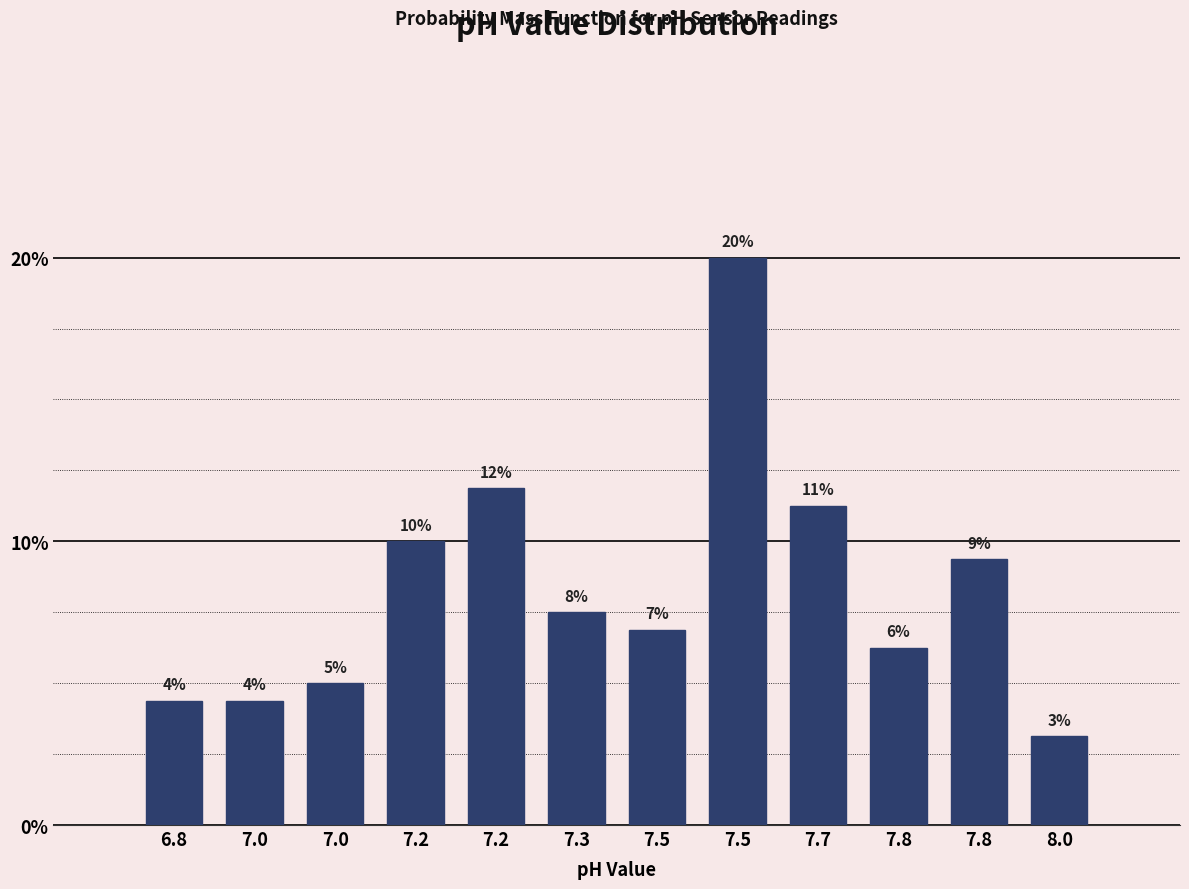

How many bars are there in total?

12